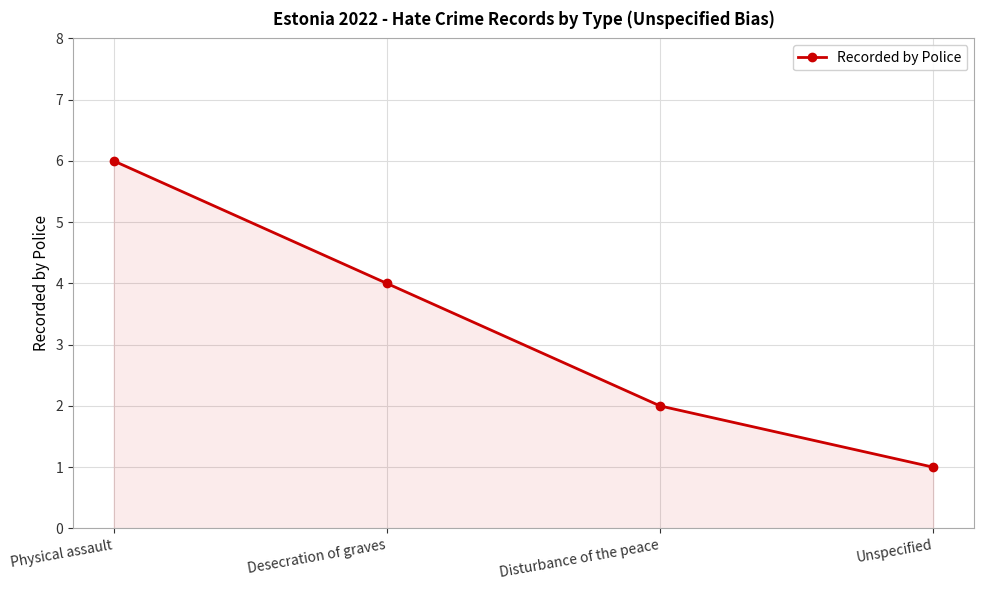

What position from the left is Unspecified?

4